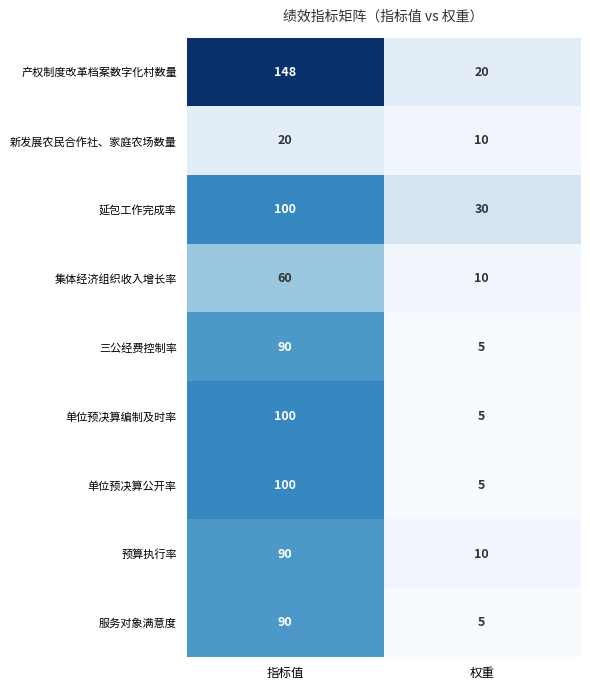

Is it true that 预算执行率 equals 10 at 权重?

True